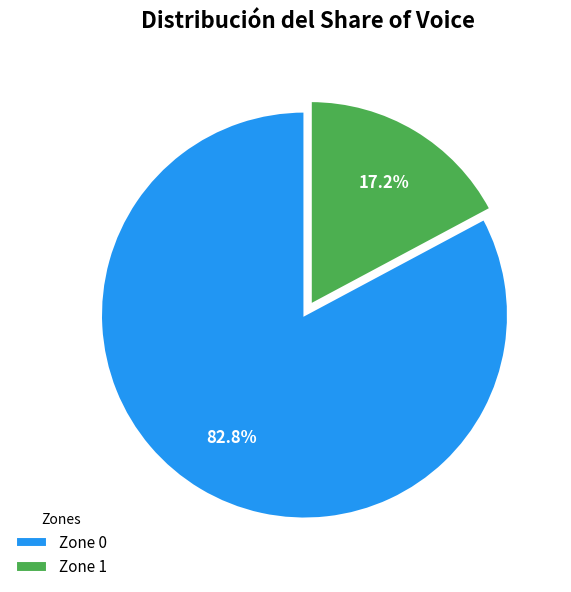

Is there any slice that represents more than half of the pie?

Yes